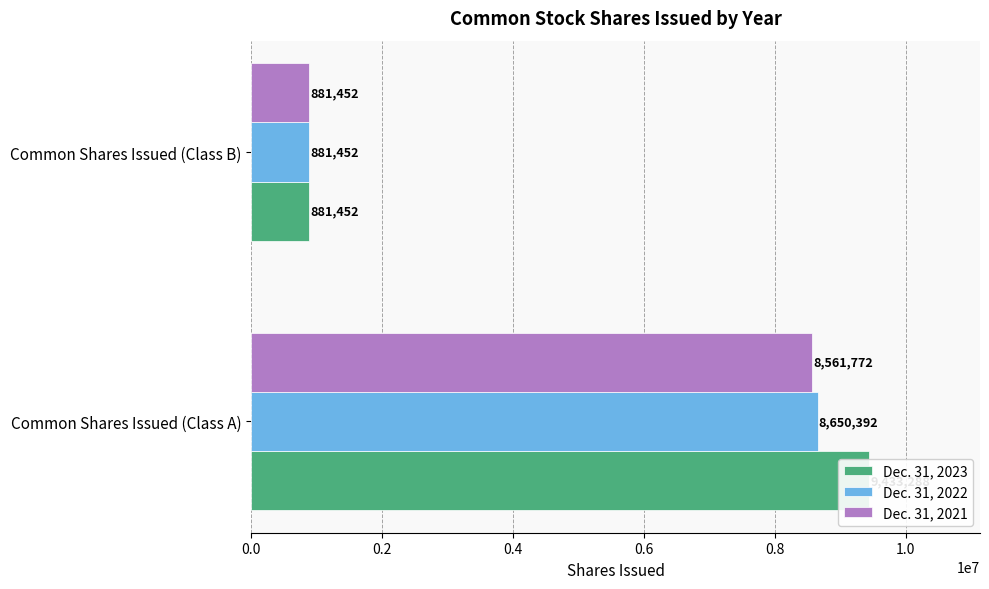

How many bars are there in total?

6